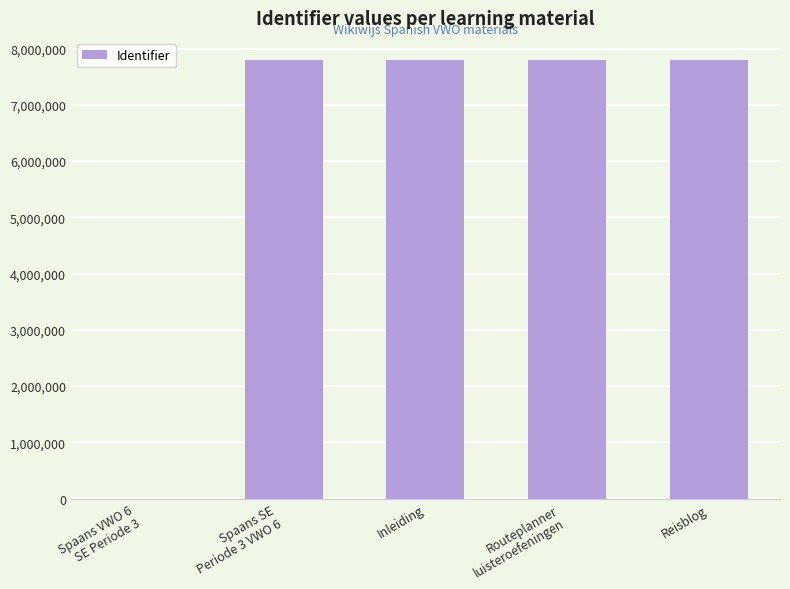

What is the sum of all values?

31202895